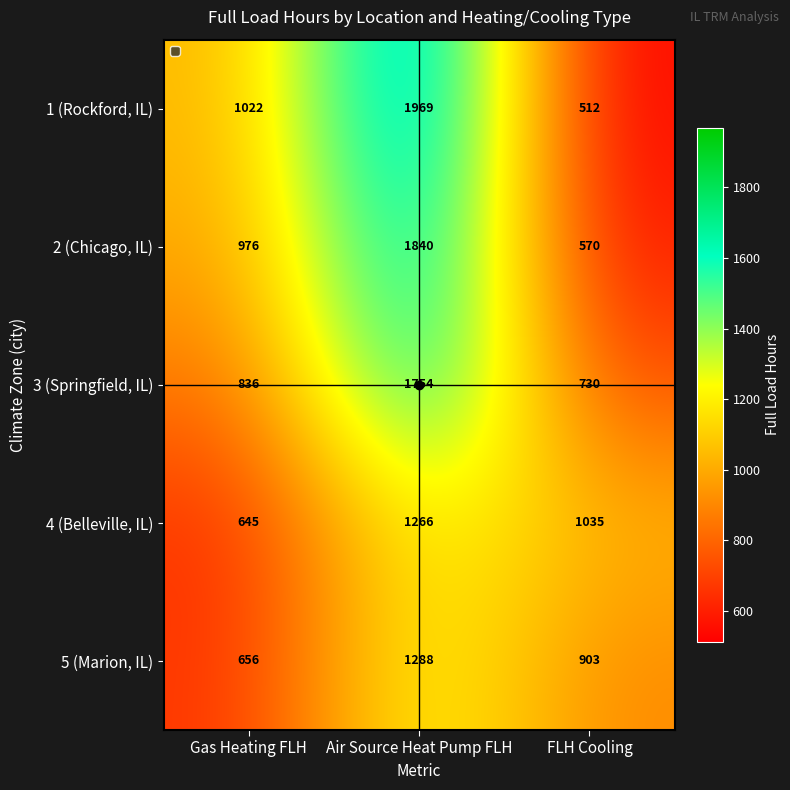

Is it true that 2 (Chicago, IL) equals 387 at FLH Cooling?

False